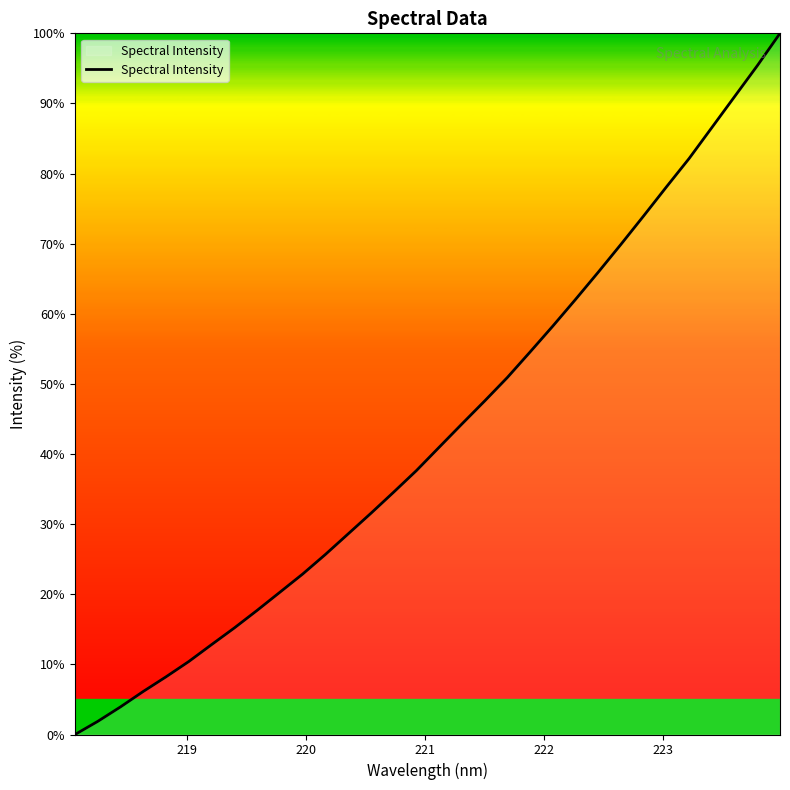

What is the difference between the maximum and minimum values?

100.0